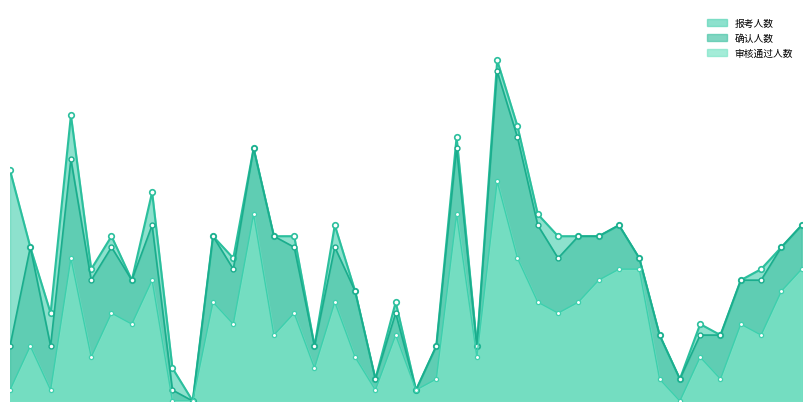

Which series has the largest total across all categories?

报考人数